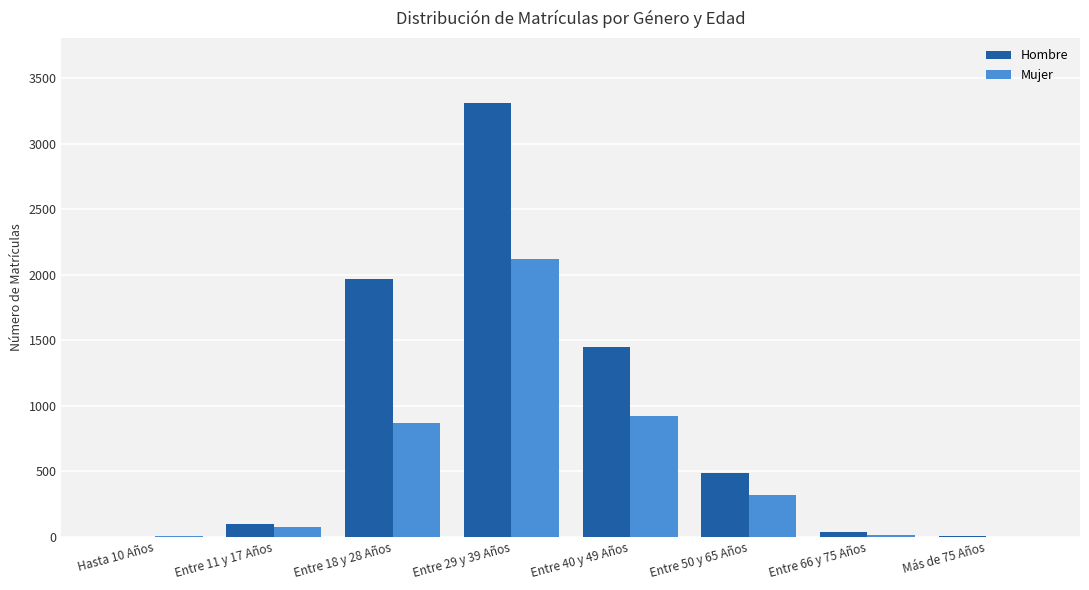

Between Entre 11 y 17 Años and Entre 29 y 39 Años, which series saw the biggest shift?

Hombre